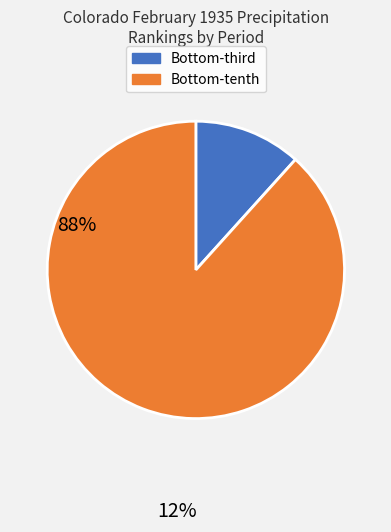

Which category accounts for the majority?

Bottom-tenth